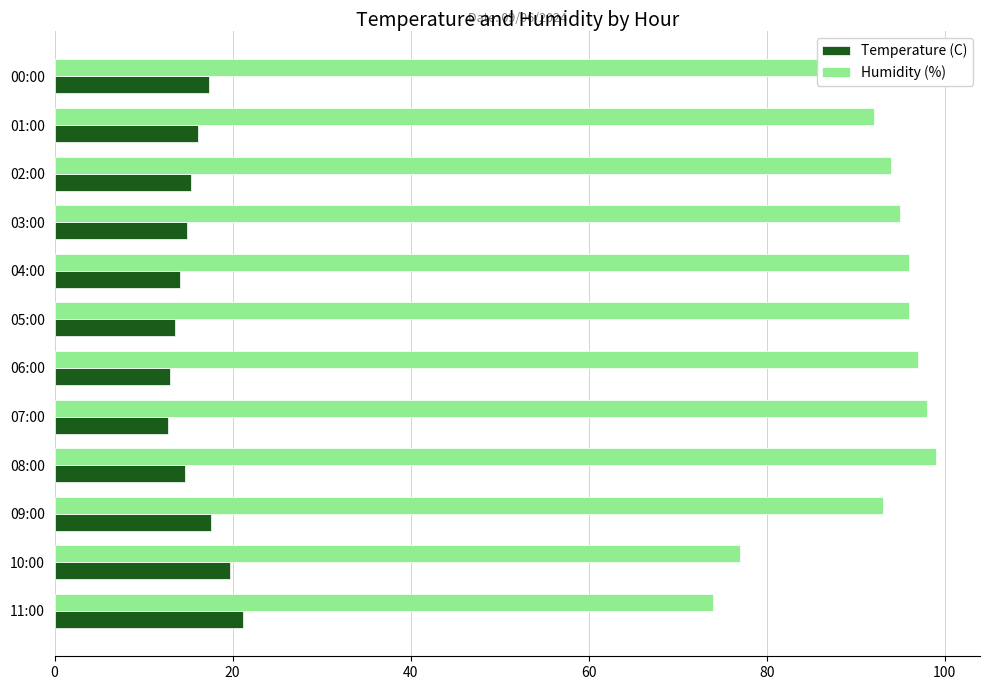

List the series in order of their overall mean, highest first.

Humidity (%), Temperature (C)